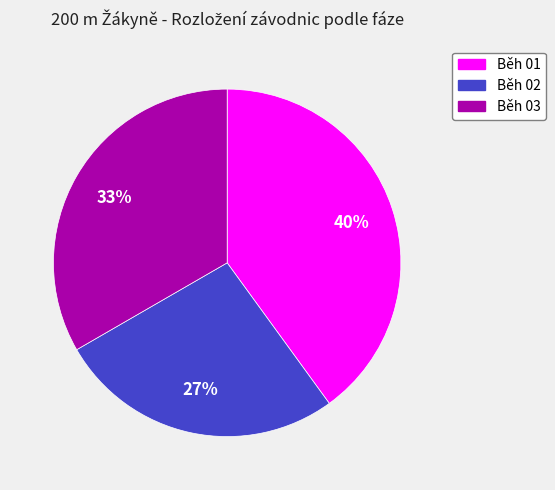

Which has a higher value, Běh 02 or Běh 01?

Běh 01